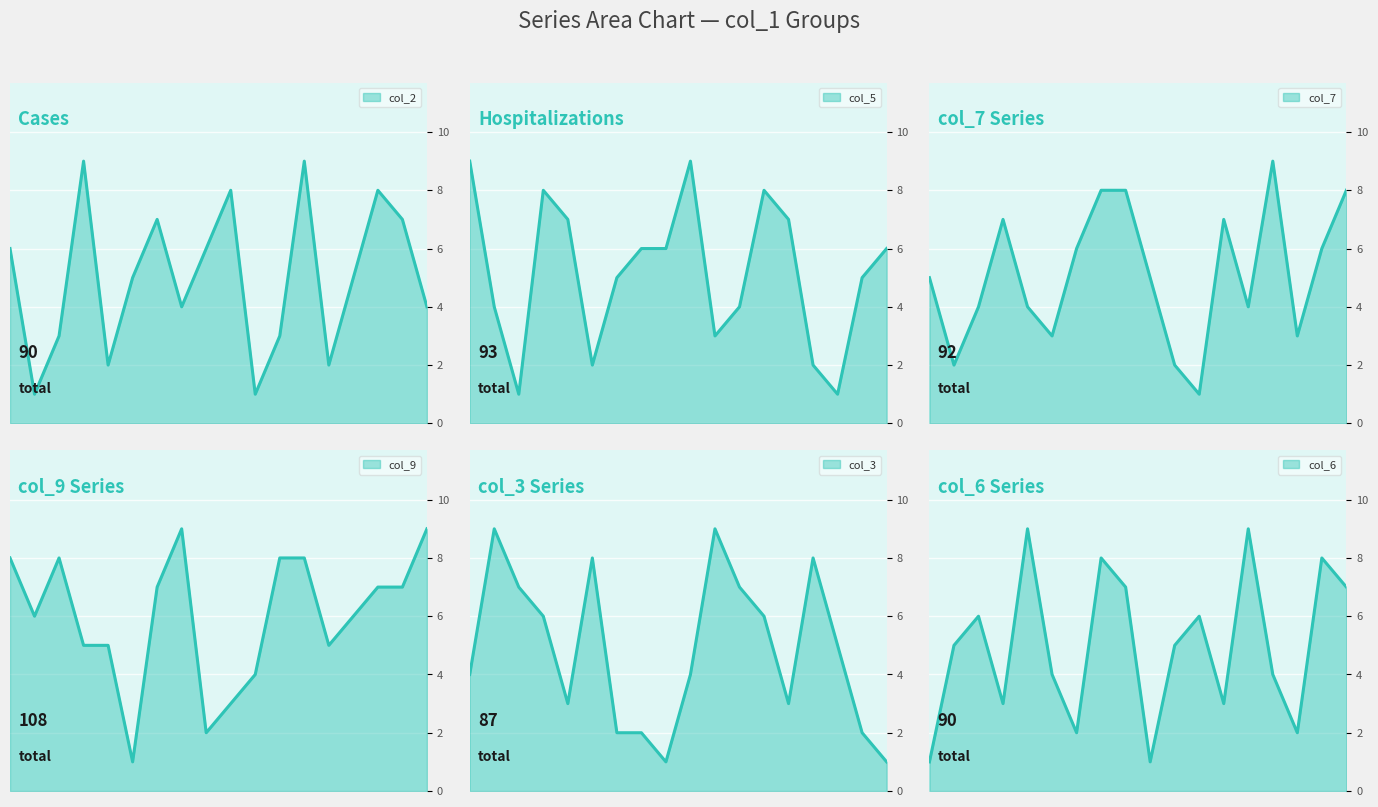

What is the spread (max minus min) of values at 2?

8